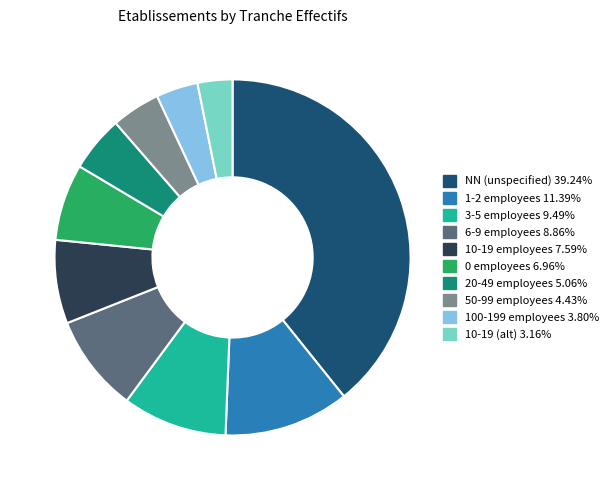

Is there any slice that represents more than half of the pie?

No